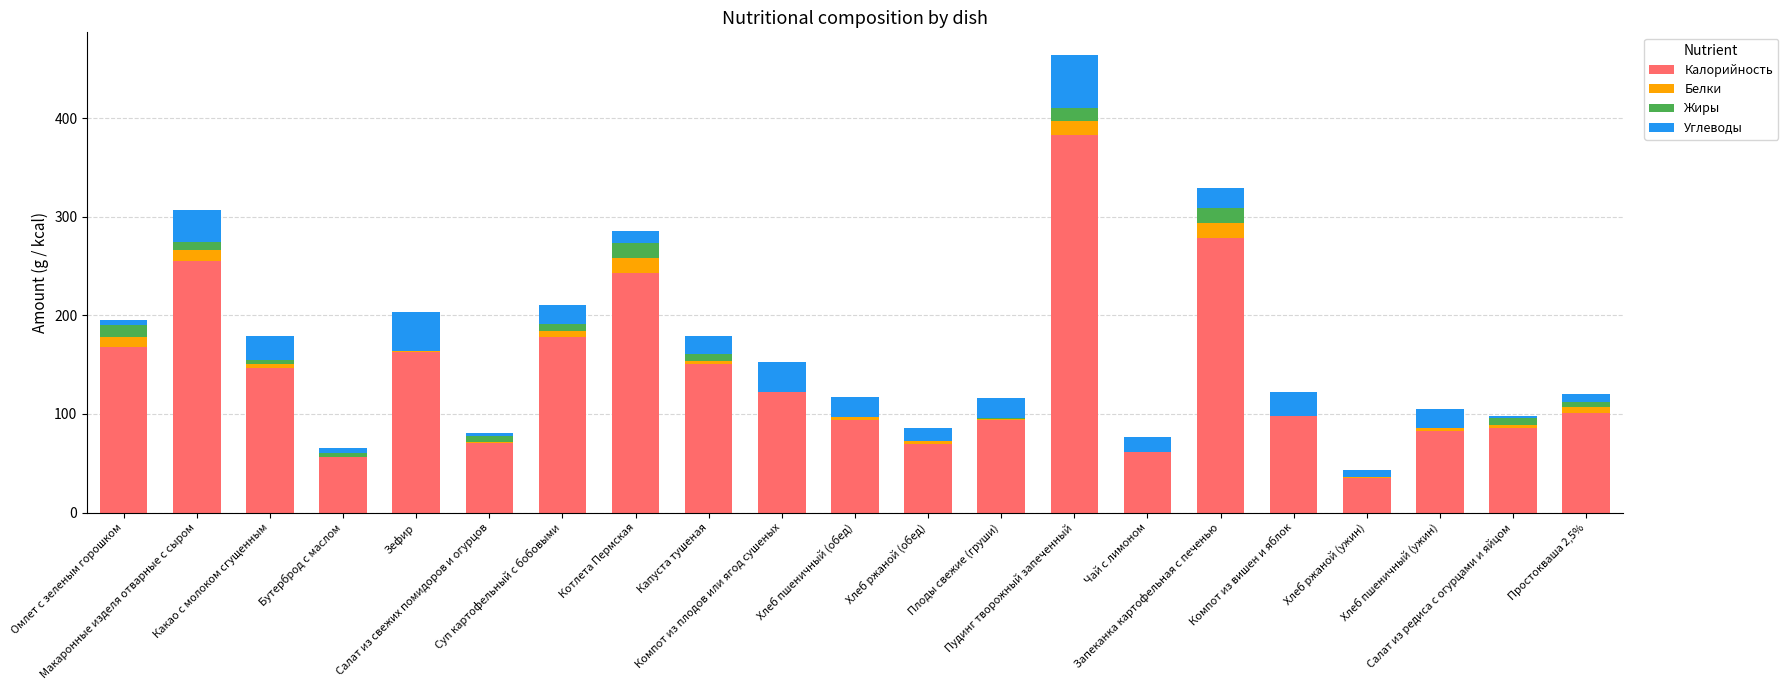

What is the maximum value for Калорийность?

383.0